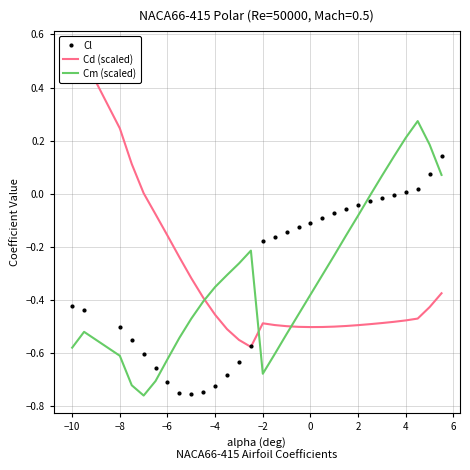

What is the maximum value for Cd (scaled)?

0.5